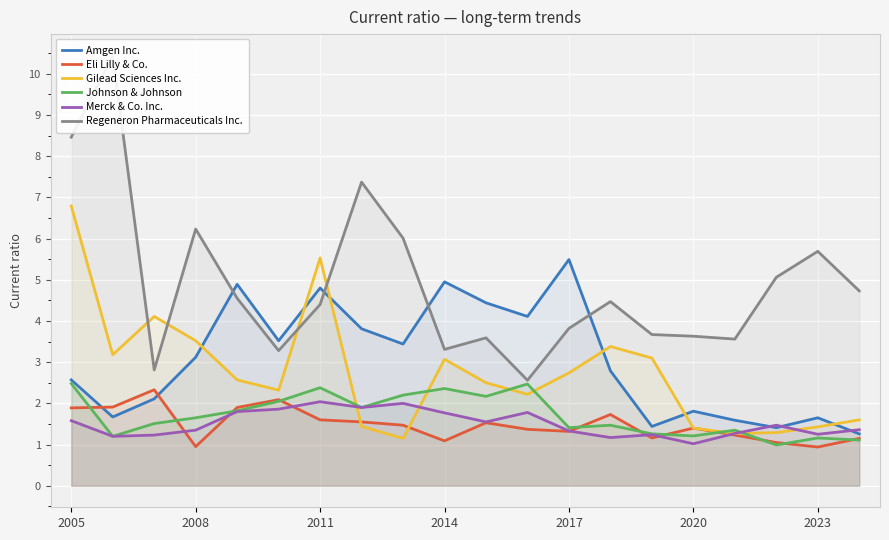

Which series has the largest total across all categories?

Regeneron Pharmaceuticals Inc.